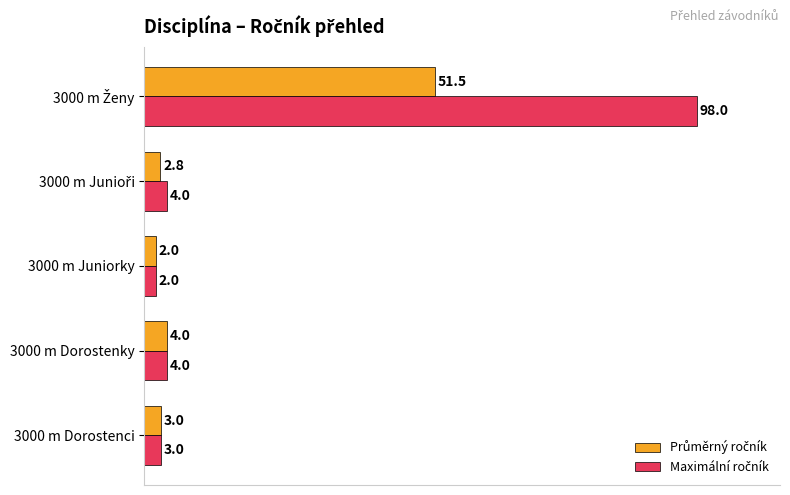

Which series has the largest total across all categories?

Maximální ročník